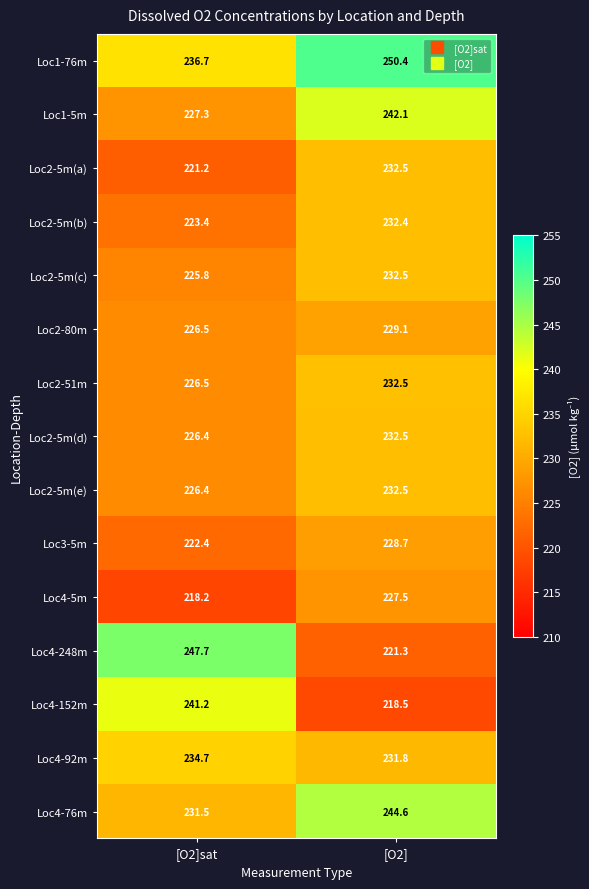

What is the difference between the Loc2-5m(b) values at [O2]sat and [O2]?

9.0